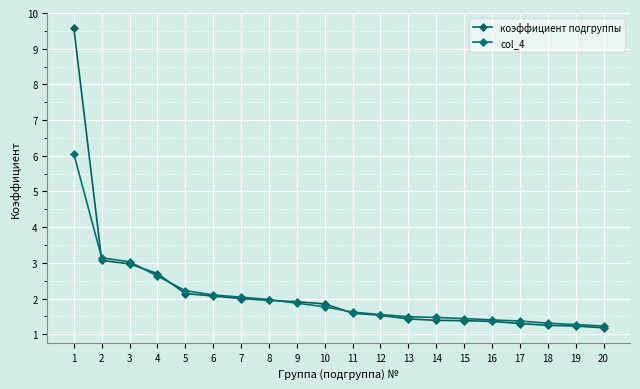

Is this an area chart (filled region under the line)?

No